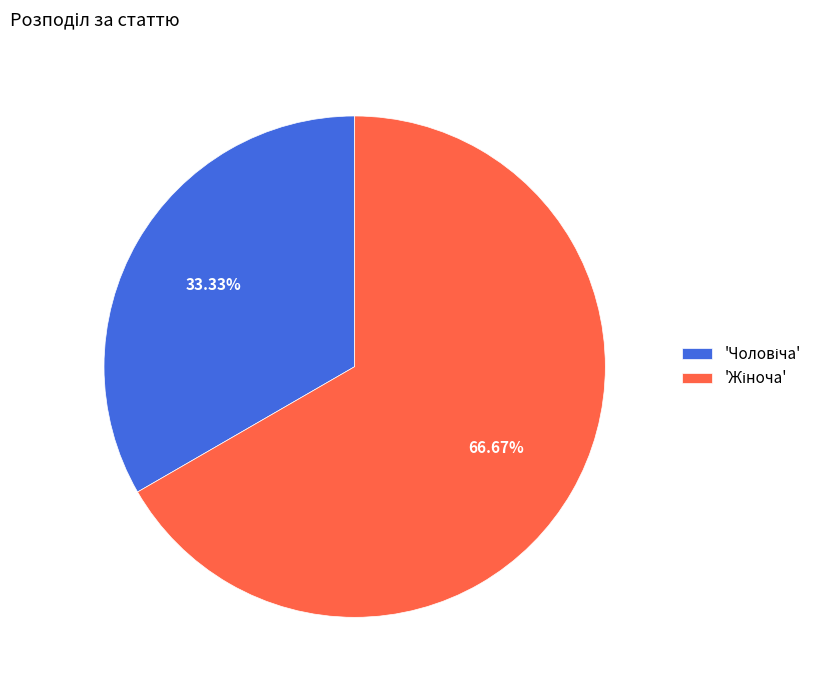

Is there a majority slice in this chart?

Yes